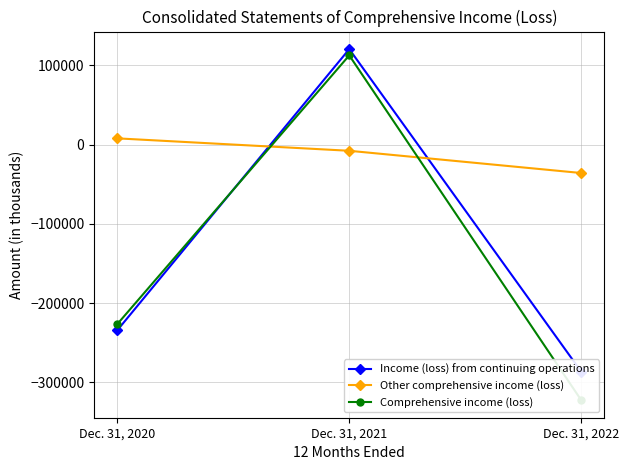

What is the smallest value displayed?

-322534